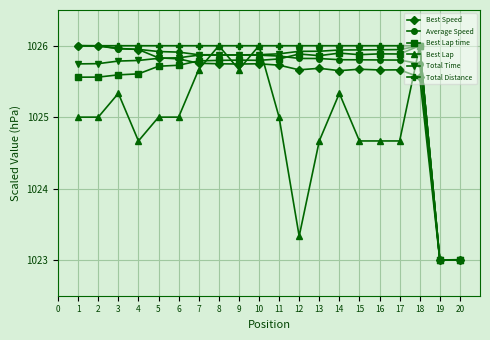

True or false: Average Speed has a value of 1618.7 at 3.

False